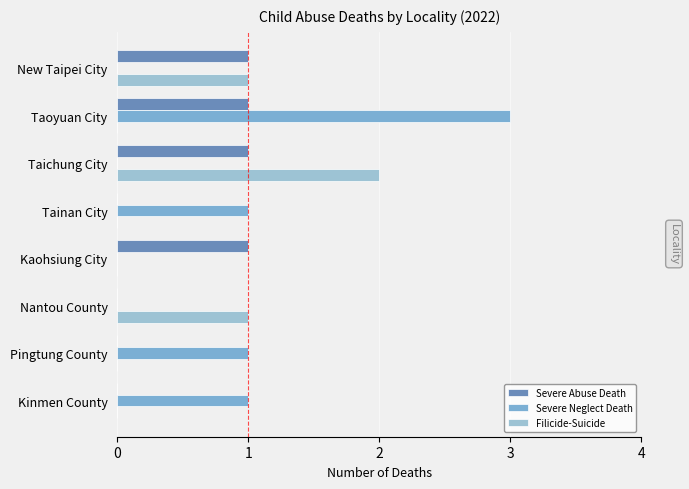

How many categories are shown in the chart?

8